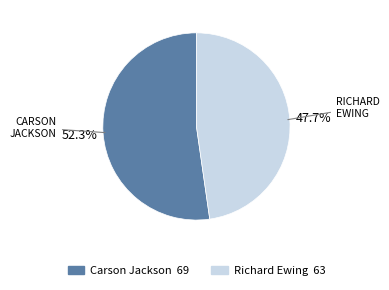

True or false: Richard Ewing accounts for 48% of the total.

True